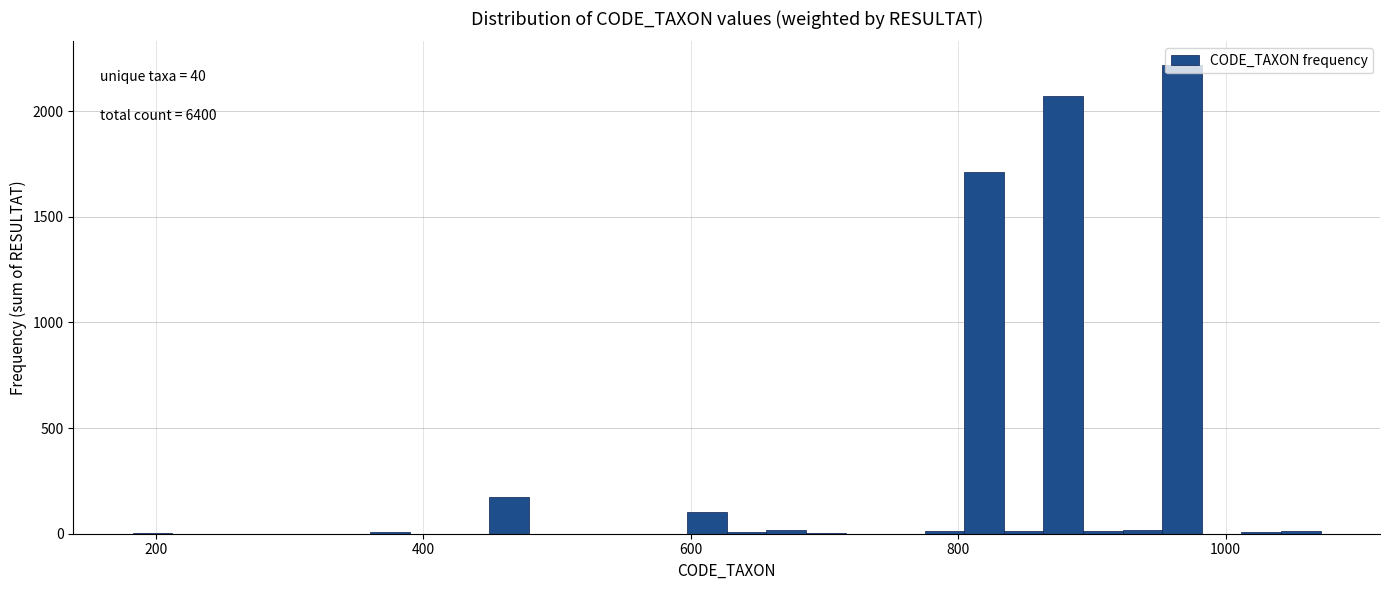

Around what value on the x-axis is the tallest bar? Give the approximate position of its centre, as read against the axis.

960